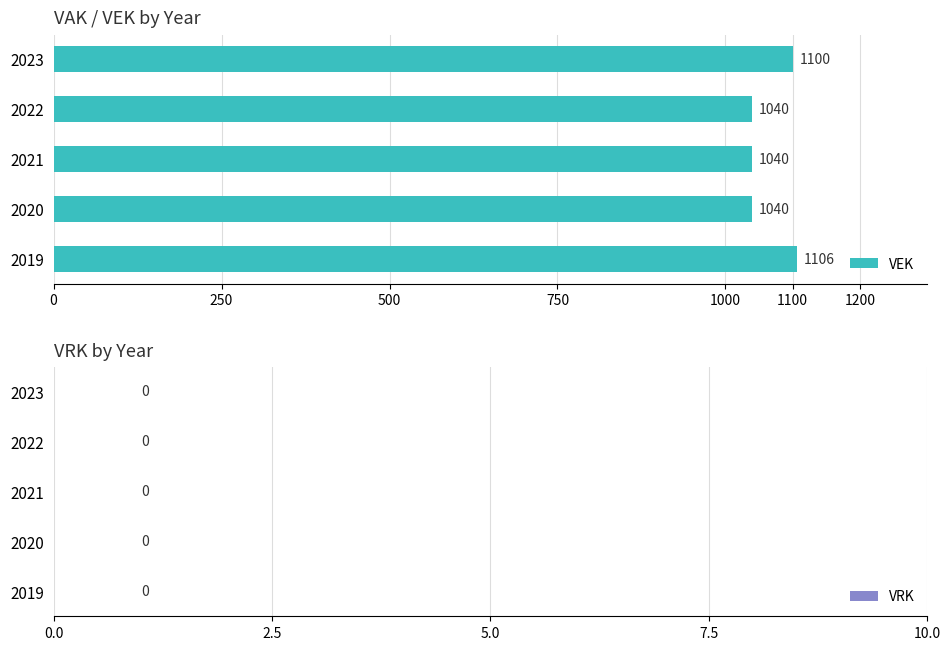

What is the value of the 3rd bar from the top?

1040